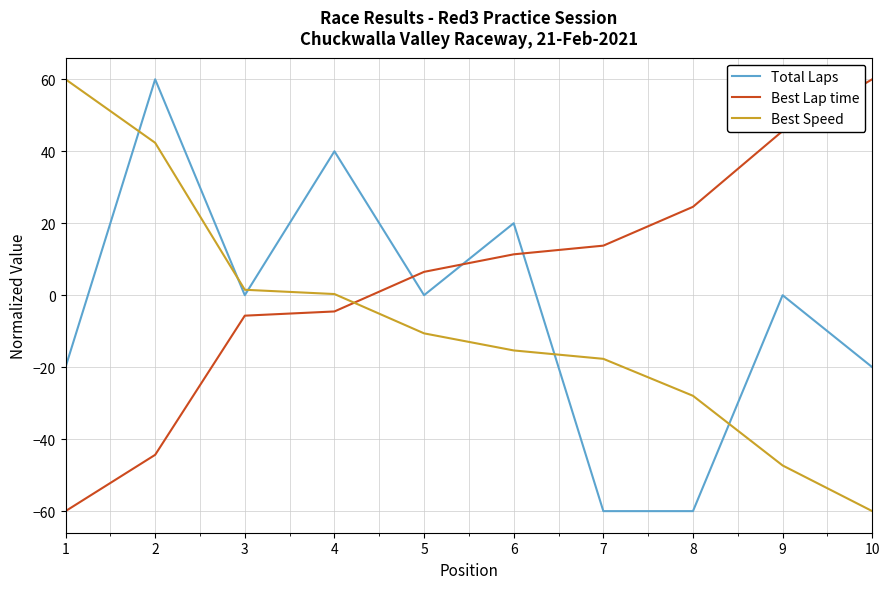

What is the maximum value for Total Laps?

60.0